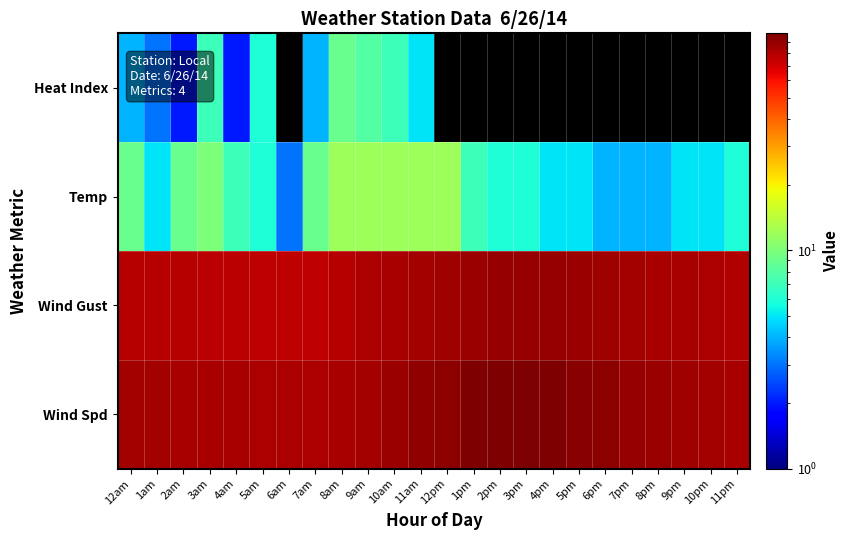

How many categories are shown in the chart?

24